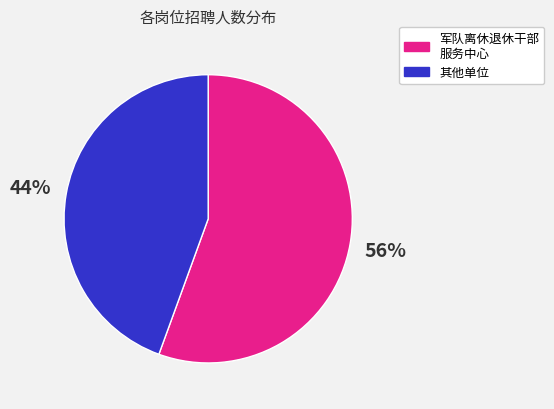

To the nearest percent, what is the average slice percentage?

50%